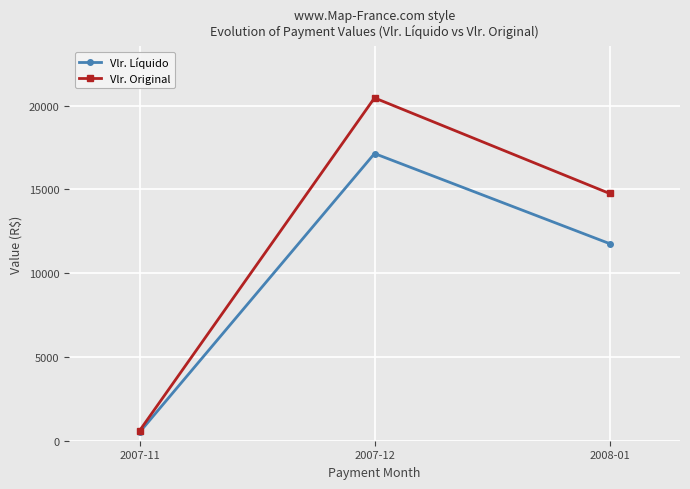

Rank the series by their average value, from lowest to highest.

Vlr. Líquido, Vlr. Original